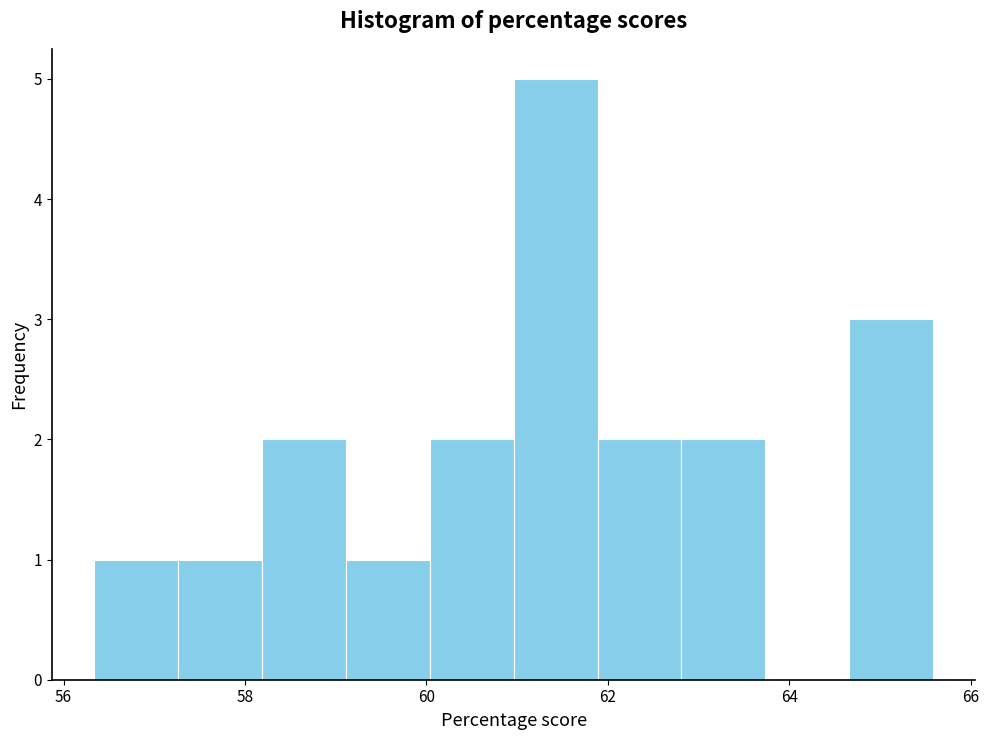

Reading left to right, transcribe this chart: for each bar, give the range it covers on the x-axis and its height. Neither the bar edges nor the heights are printed on the chart, so give them approximately, as read against the axes.

56.4 to 57.2: 1
57.2 to 58.2: 1
58.2 to 59.2: 2
59.2 to 60.0: 1
60.0 to 61.0: 2
61.0 to 61.8: 5
61.8 to 62.8: 2
62.8 to 63.8: 2
63.8 to 64.6: 0
64.6 to 65.6: 3